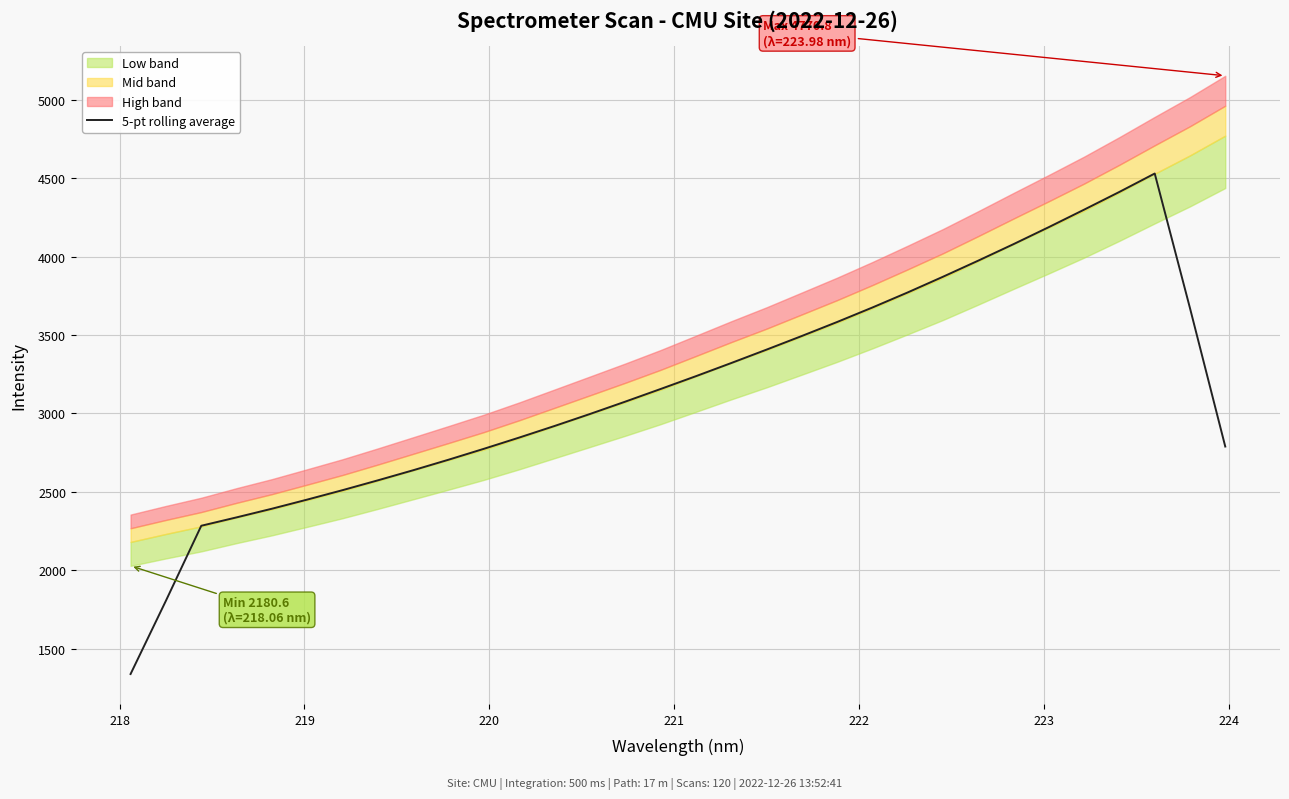

What is the sum of all values?

101104.4